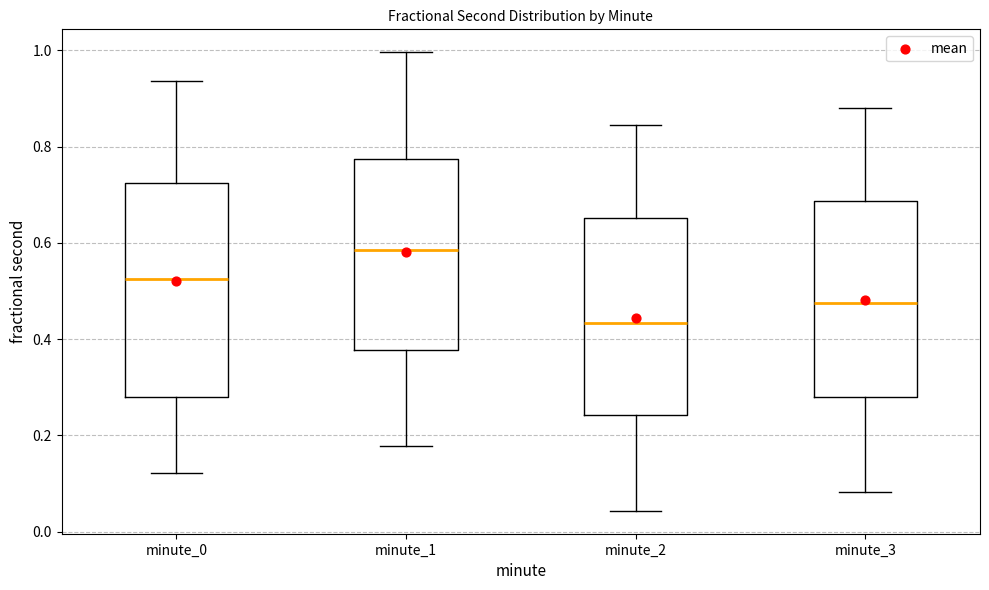

Reading left to right, read every box against the y-axis: the position of its median line, the range the box covers, and the ends of its whiskers. The values are not printed on the chart, so give them approximately, as read against the axis.

minute_0: median 0.52, box 0.28 to 0.72, whiskers 0.12 to 0.94
minute_1: median 0.58, box 0.38 to 0.78, whiskers 0.18 to 1.00
minute_2: median 0.44, box 0.24 to 0.66, whiskers 0.04 to 0.84
minute_3: median 0.48, box 0.28 to 0.68, whiskers 0.08 to 0.88